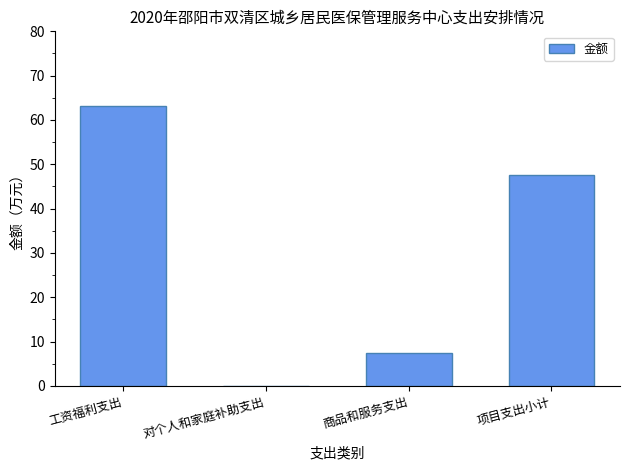

The chart shows a value of 47.5 at 项目支出小计. True or false?

True